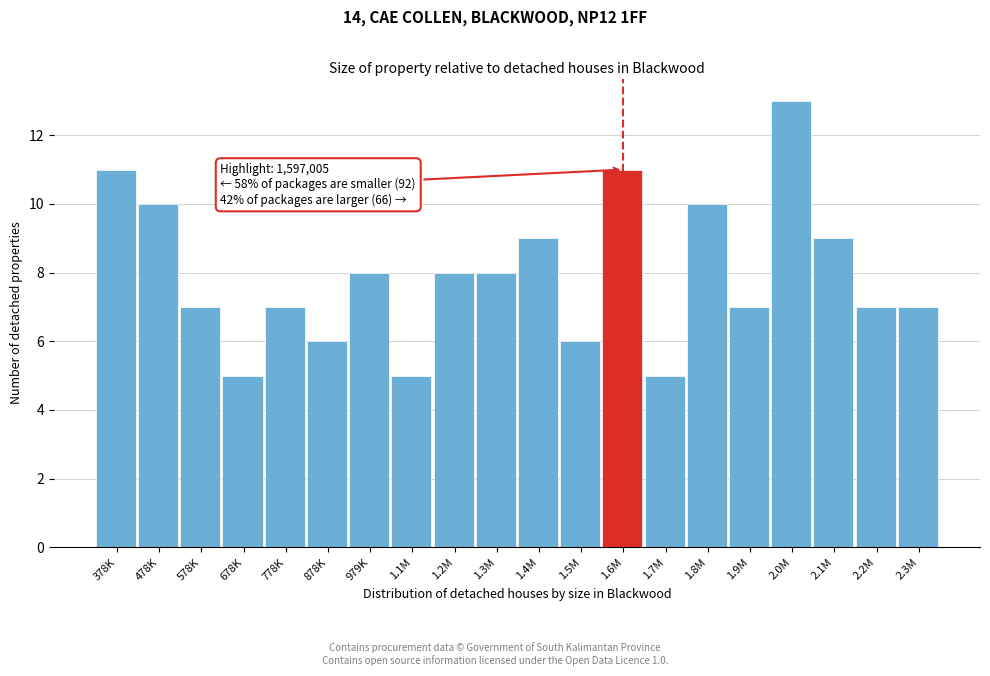

Reading right to left, what are all the values shown in this chart?

2.3M=7	2.2M=7	2.1M=9	2.0M=13	1.9M=7	1.8M=10	1.7M=5	1.6M=11	1.5M=6	1.4M=9	1.3M=8	1.2M=8	1.1M=5	979K=8	878K=6	778K=7	678K=5	578K=7	478K=10	378K=11